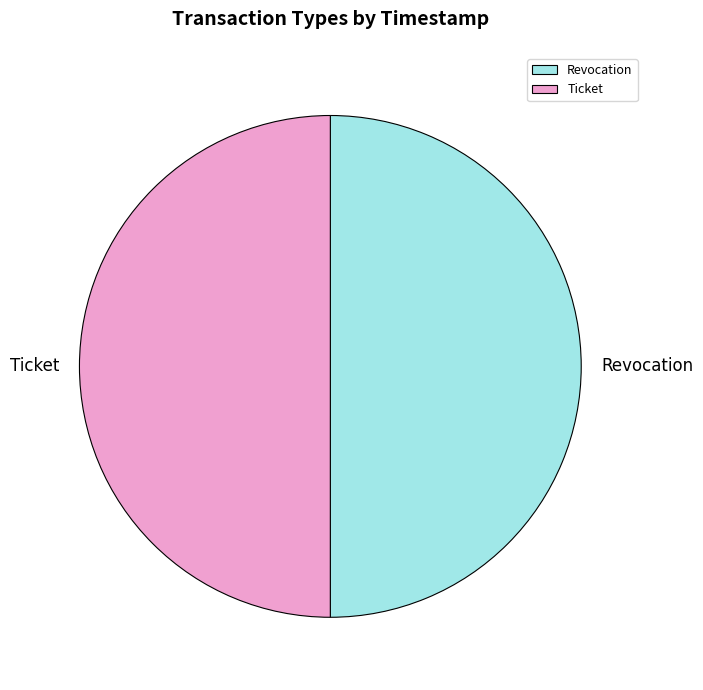

Combined, do Revocation and Ticket account for over 50%?

Yes